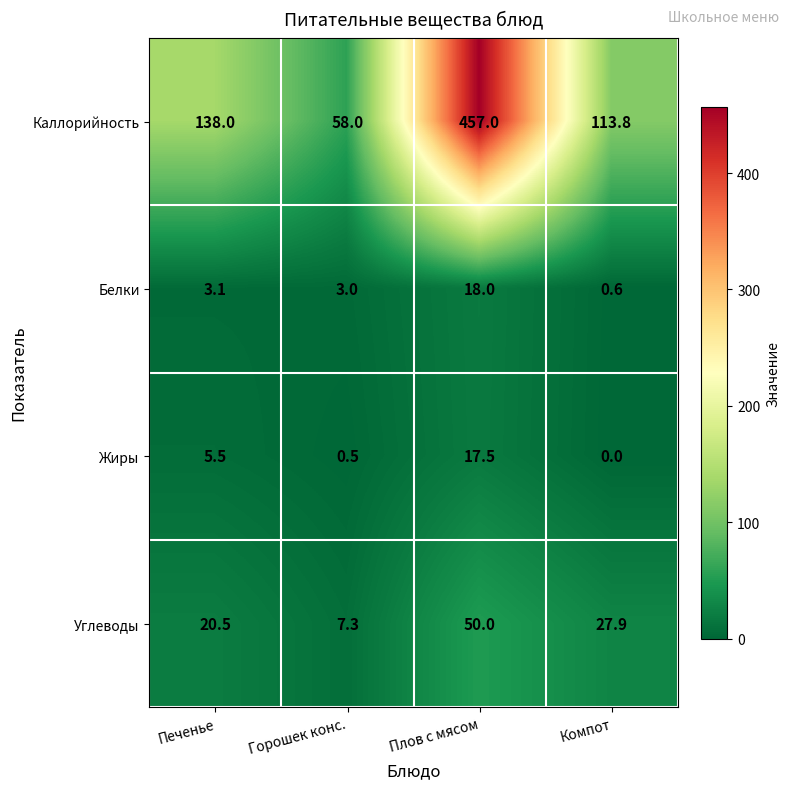

What is the difference between the highest and lowest values at Горошек конс.?

57.5